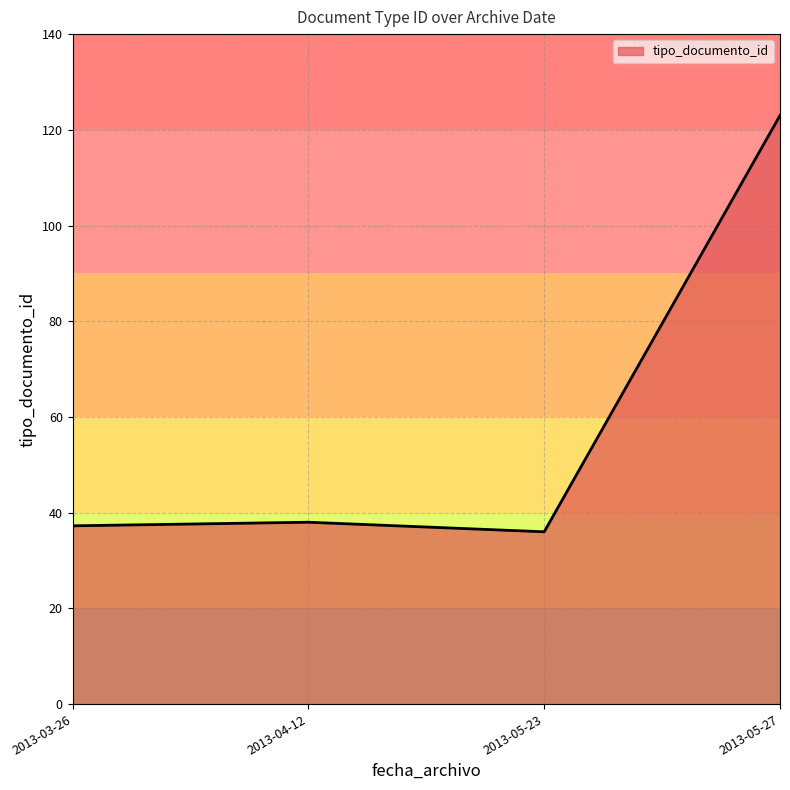

Between 2013-05-27 and 2013-04-12, which is larger?

2013-05-27